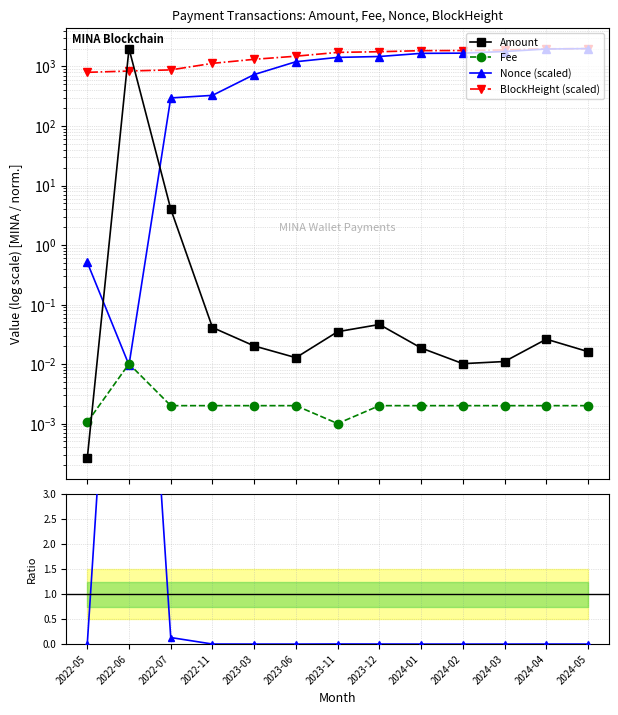

What is the difference between the maximum and minimum values in the Amount series?

1998.0